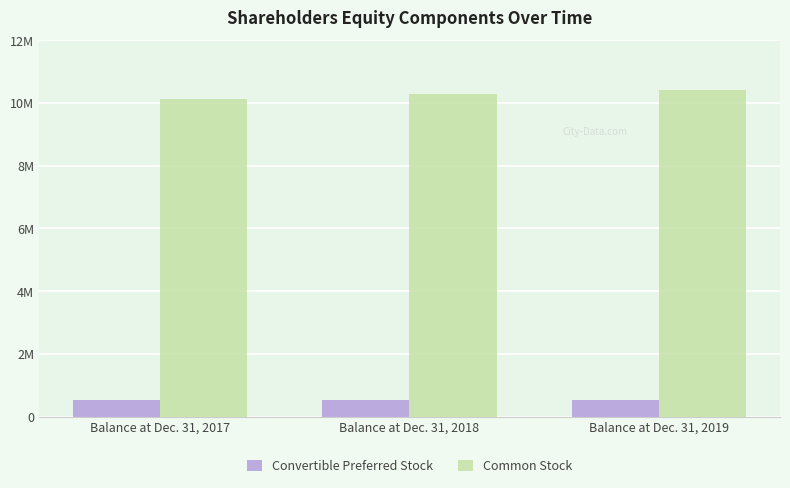

The value of Common Stock at Balance at Dec. 31, 2018 is 3645851. True or false?

False